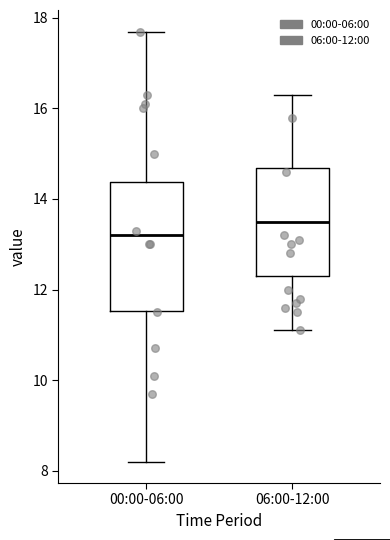

Reading left to right, read every box against the y-axis: the position of its median line, the range the box covers, and the ends of its whiskers. The values are not printed on the chart, so give them approximately, as read against the axis.

00:00-06:00: median 13.2, box 11.6 to 14.4, whiskers 8.2 to 17.8
06:00-12:00: median 13.6, box 12.4 to 14.6, whiskers 11.2 to 16.4